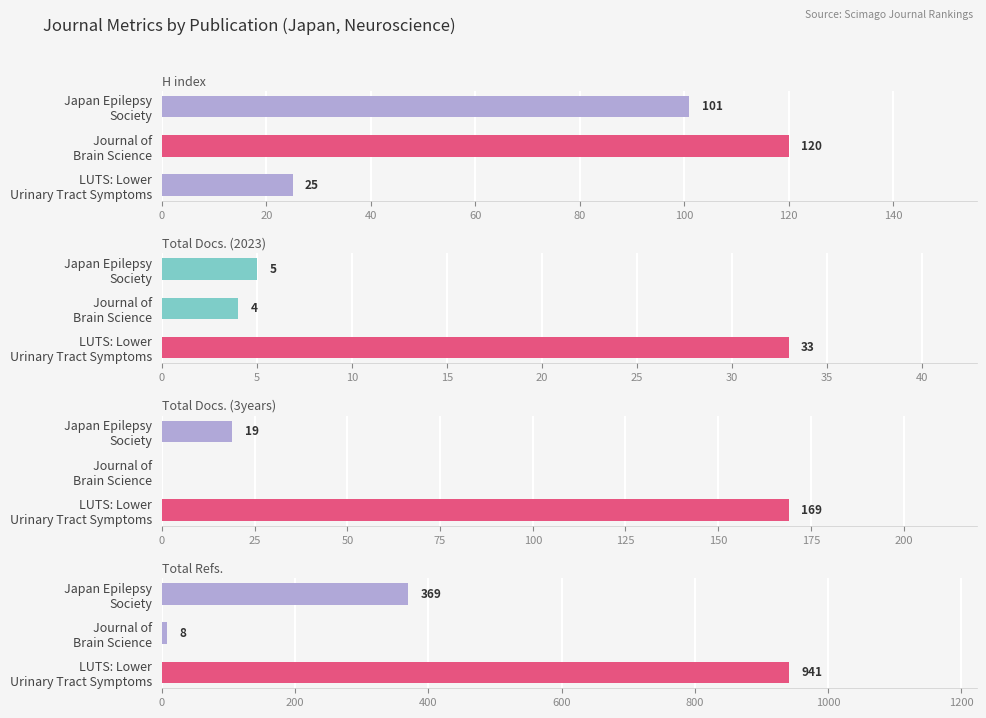

Are the bars grouped side by side (vs. stacked)?

Yes